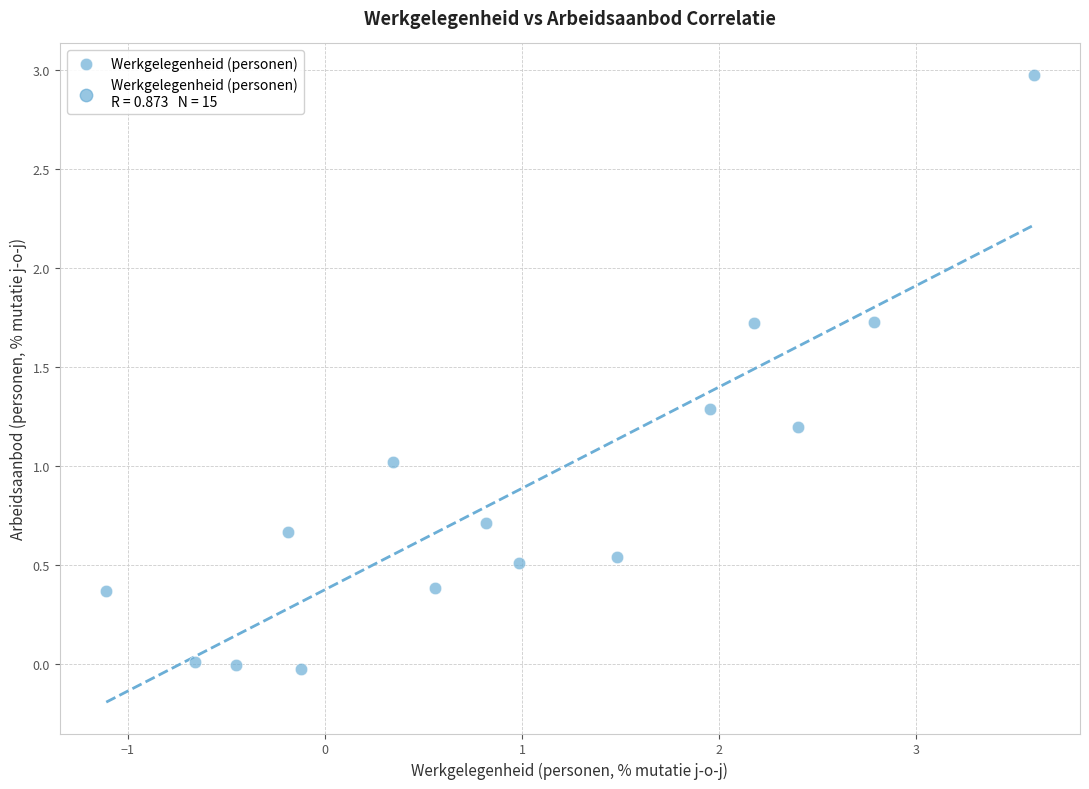

What is the range of Y values (max minus min)?

3.0